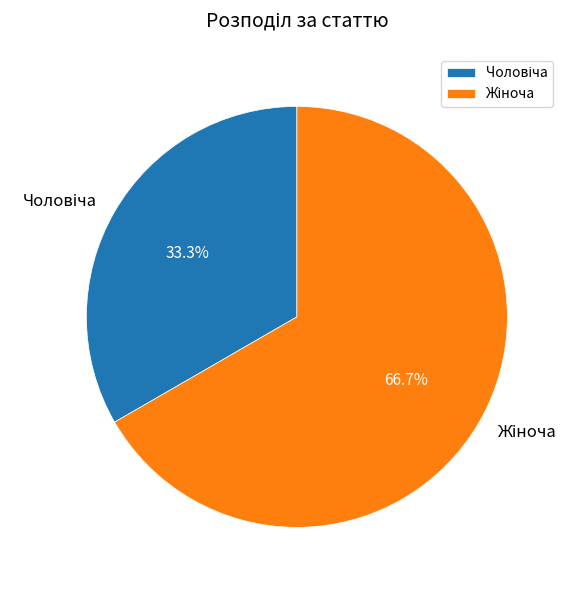

To the nearest percent, what is the average slice percentage?

50%